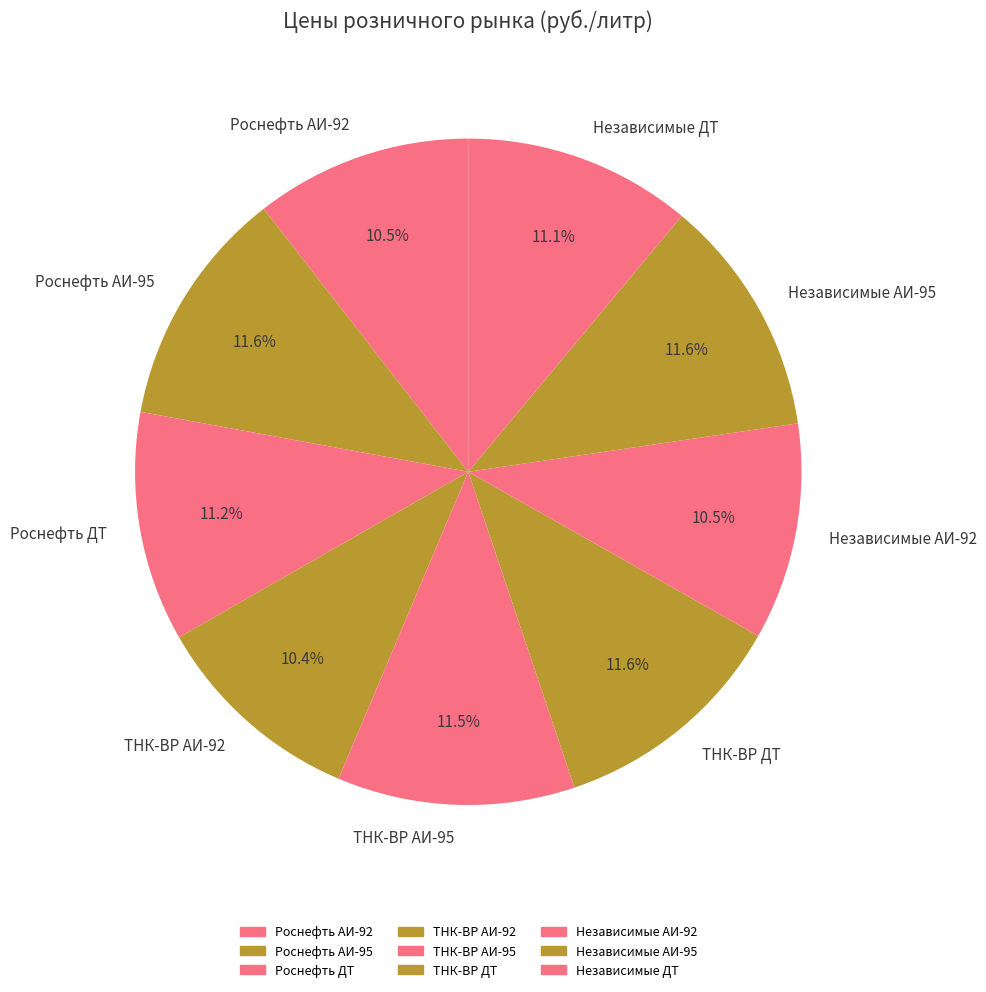

What portion of the pie excludes ТНК-ВР АИ-92?

89.6%